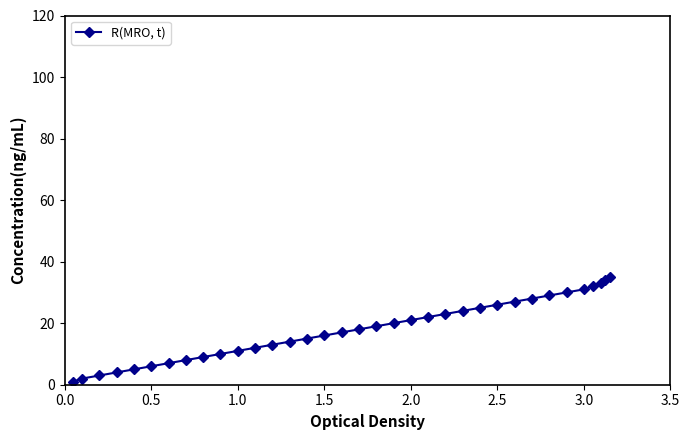

What is the maximum value shown in the chart?

35